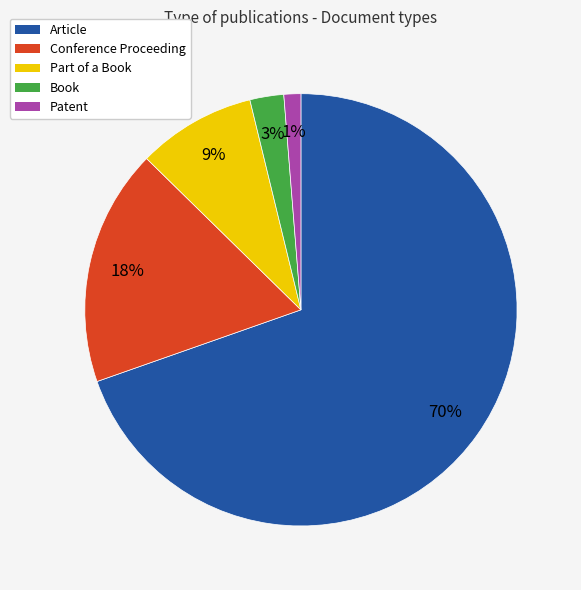

Approximately how many times larger is the value at Article compared to Conference Proceeding?

3.9